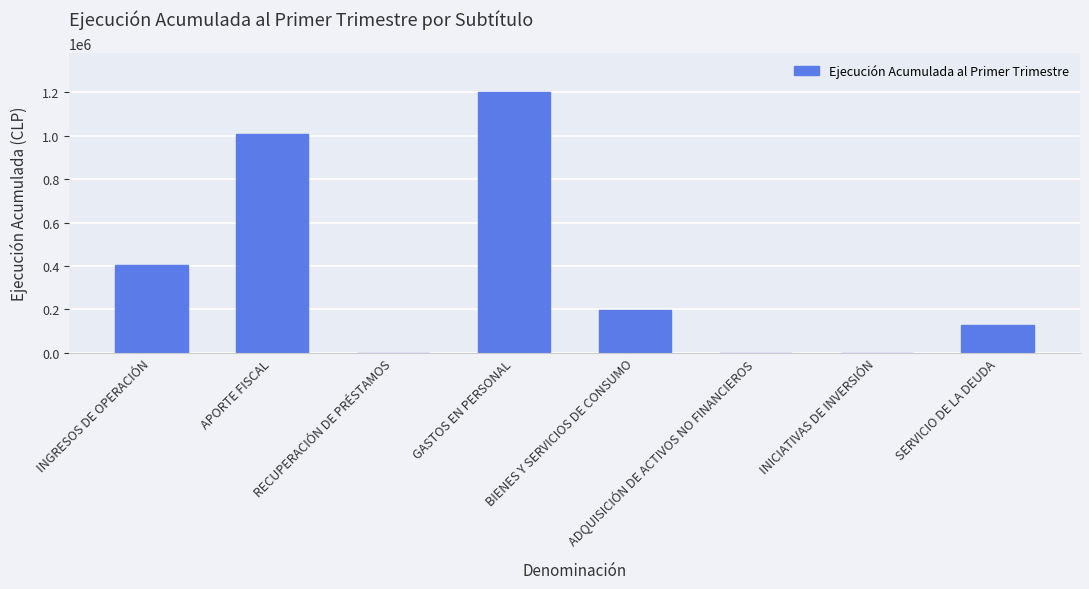

What is the sum of the values at ADQUISICIÓN DE ACTIVOS NO FINANCIEROS and INGRESOS DE OPERACIÓN?

402571